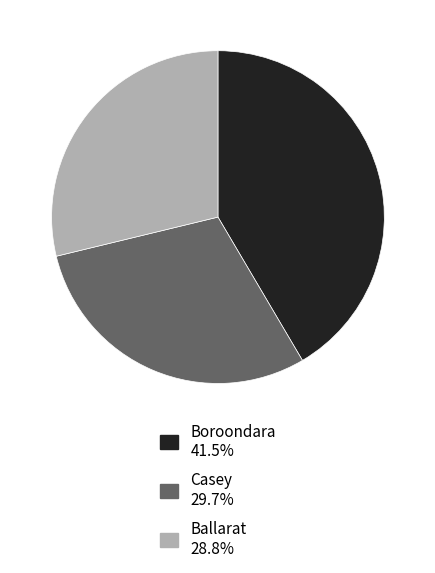

Count the number of slices in the pie.

3